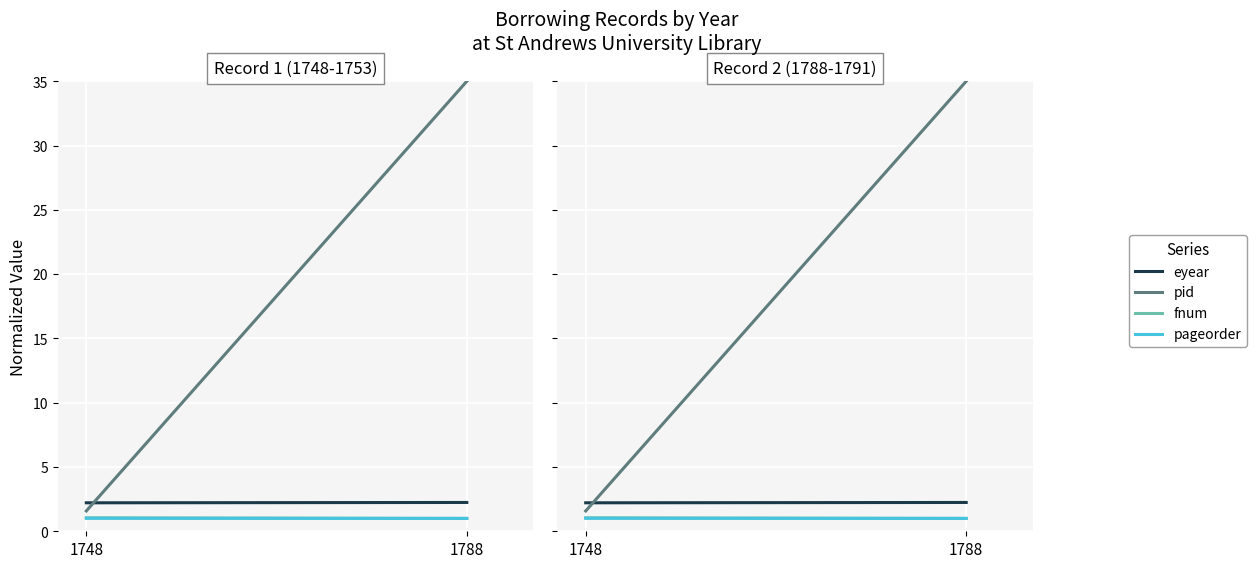

Which series has the widest spread of values?

pid